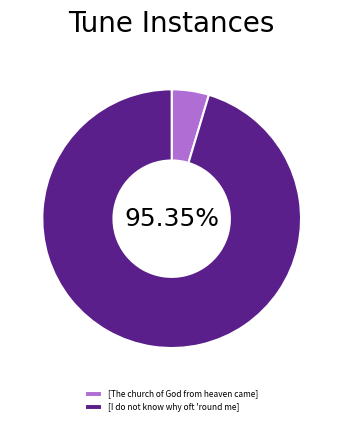

Count the number of slices in the pie.

2